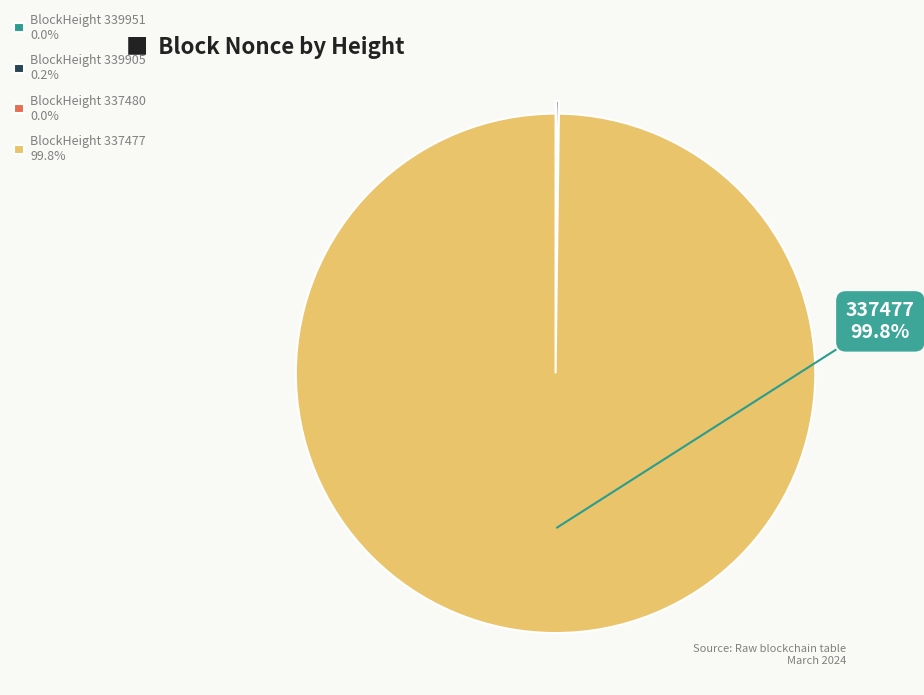

Does any single category account for the majority?

Yes